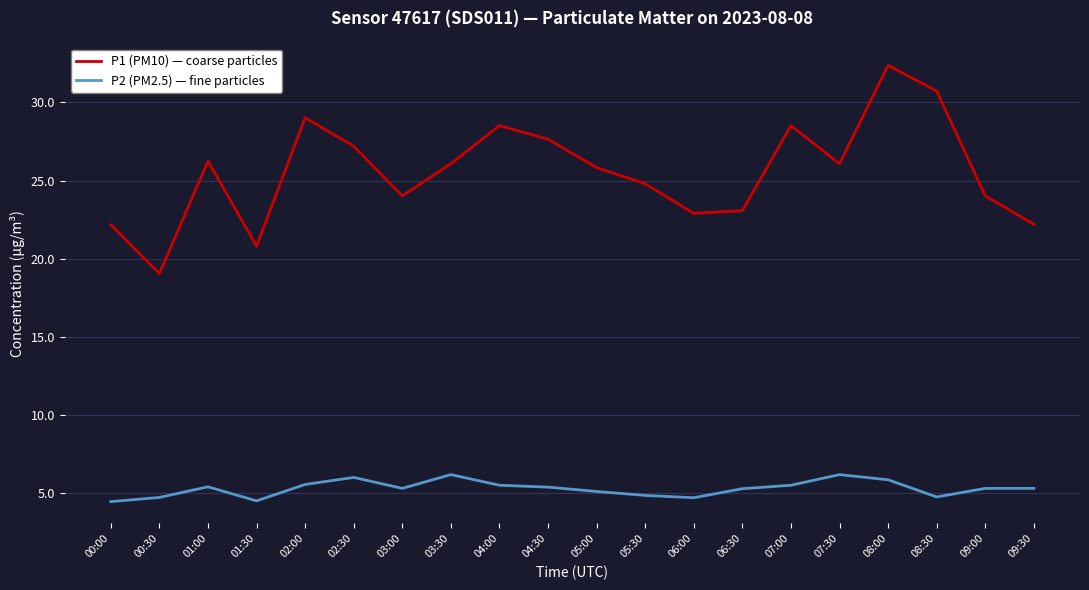

True or false: P2 (PM2.5) — fine particles and P1 (PM10) — coarse particles intersect in this chart.

False